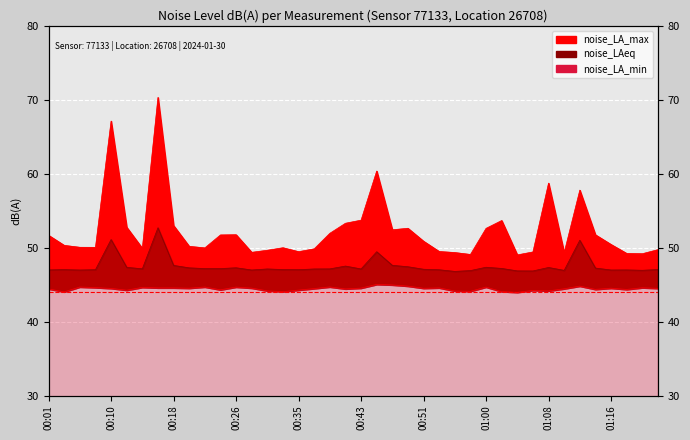

What are all the series names shown in the legend?

noise_LA_max, noise_LAeq, noise_LA_min